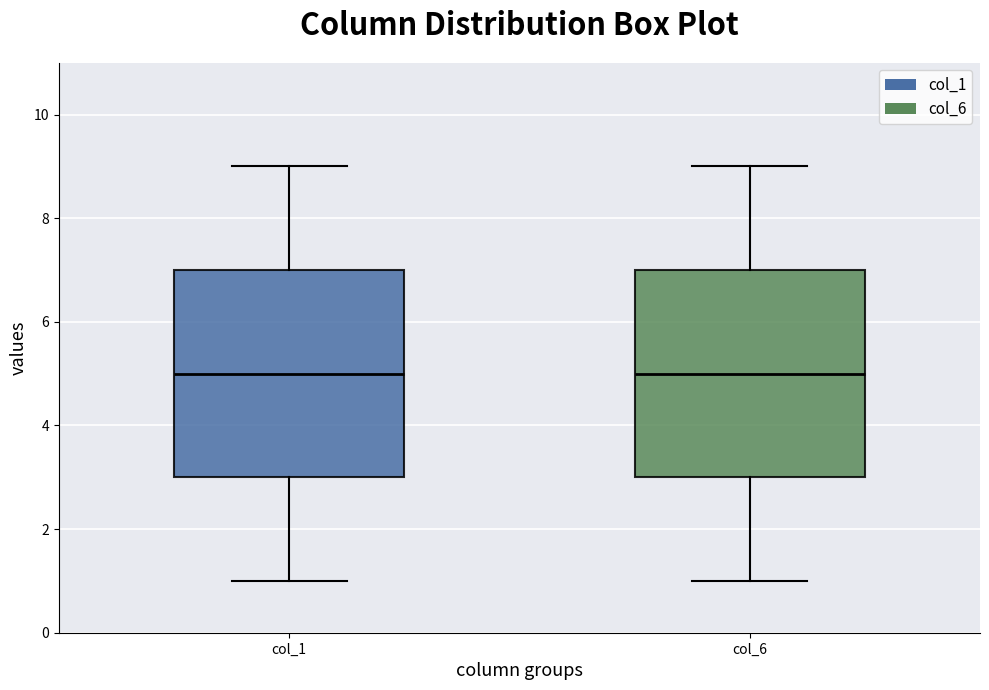

Reading left to right, transcribe this box plot: for each box, give where its median line is, the range the box spans, and where its two whiskers end, as read against the y-axis. The values are not printed on the chart, so give them approximately, as read against the axis.

col_1: median 5, box 3 to 7, whiskers 1 to 9
col_6: median 5, box 3 to 7, whiskers 1 to 9